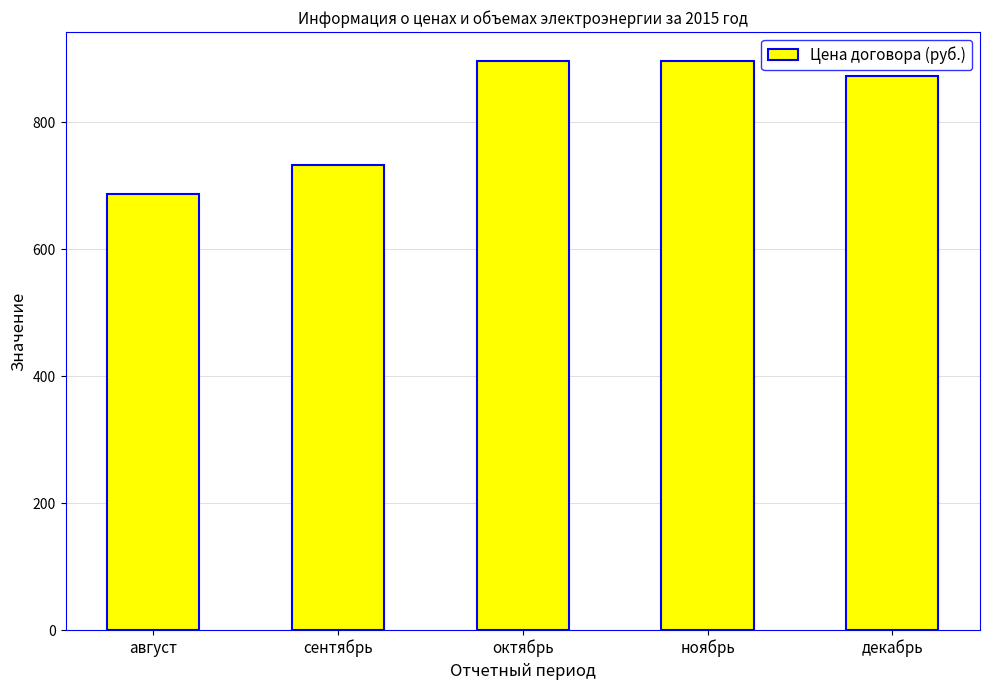

What position from the left is ноябрь?

4